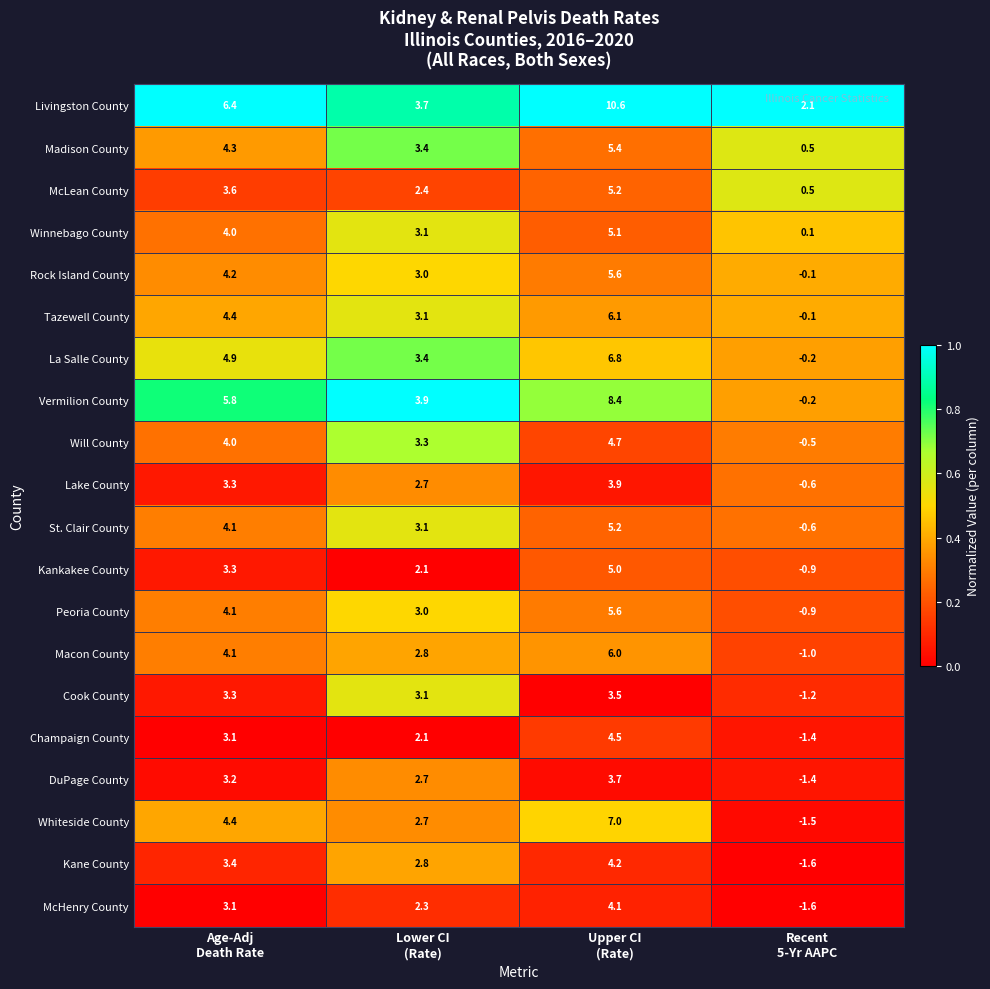

At how many categories does at least one series exceed 0?

4